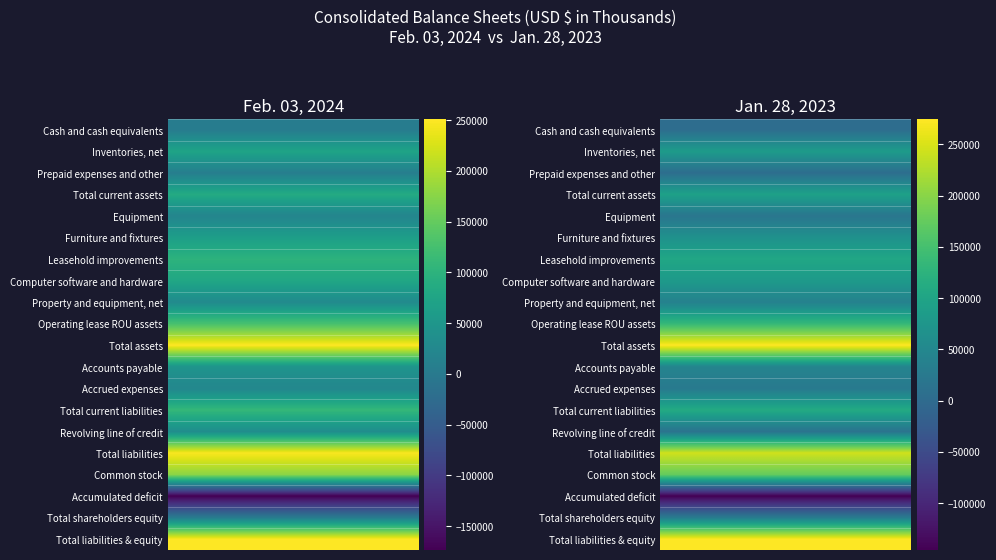

Rank the series by their maximum value, from highest to lowest.

Total assets, Total liabilities & equity, Total liabilities, Common stock, Operating lease ROU assets, Total current liabilities, Leasehold improvements, Total current assets, Inventories, net, Computer software and hardware, Furniture and fixtures, Accounts payable, Property and equipment, net, Revolving line of credit, Total shareholders equity, Accrued expenses, Equipment, Prepaid expenses and other, Cash and cash equivalents, Accumulated deficit